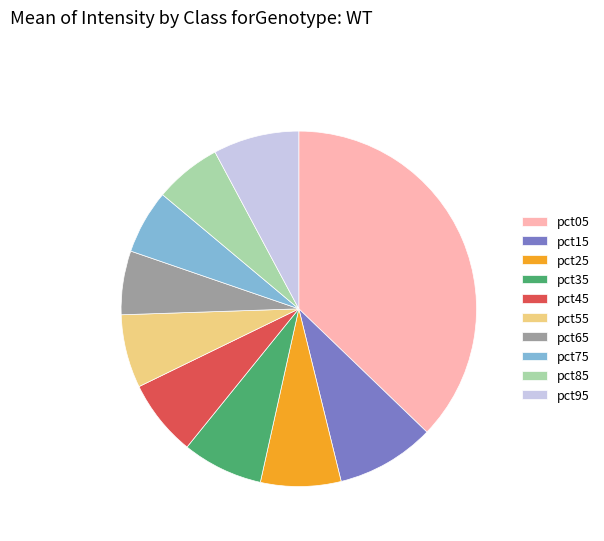

The pct85 slice represents 12% of the pie. True or false?

False